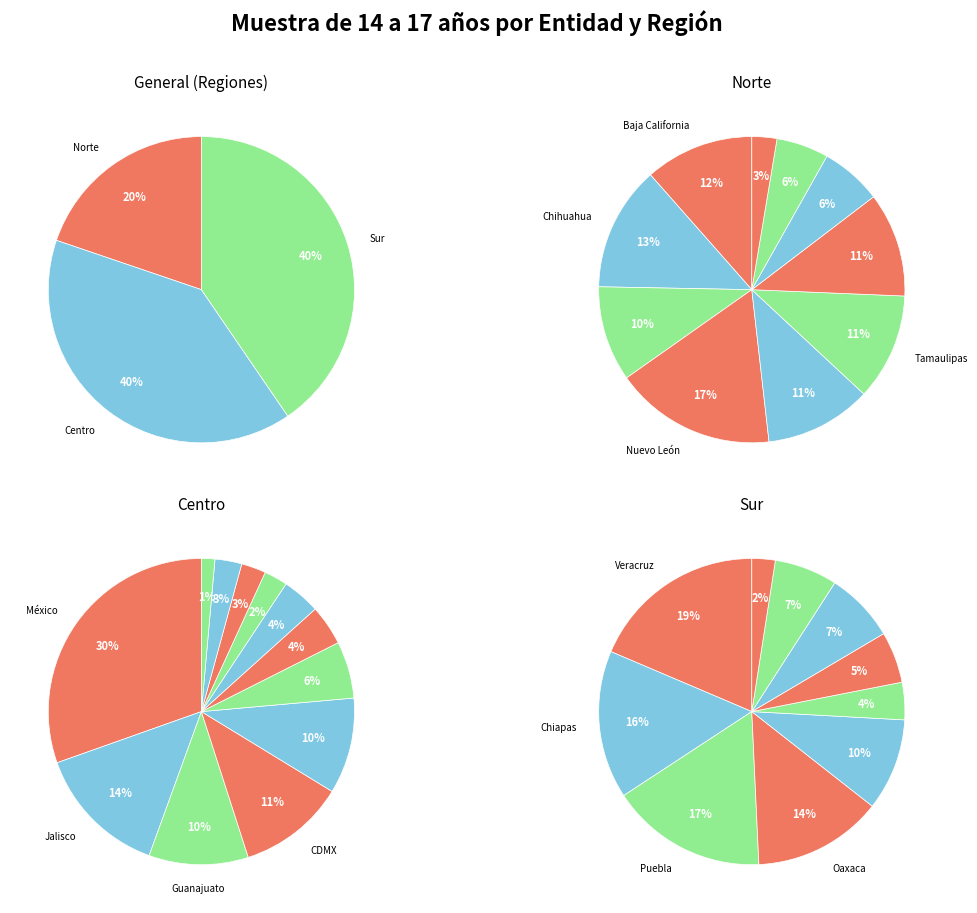

What percentage is the Nayarit slice, to the nearest percent?

1%